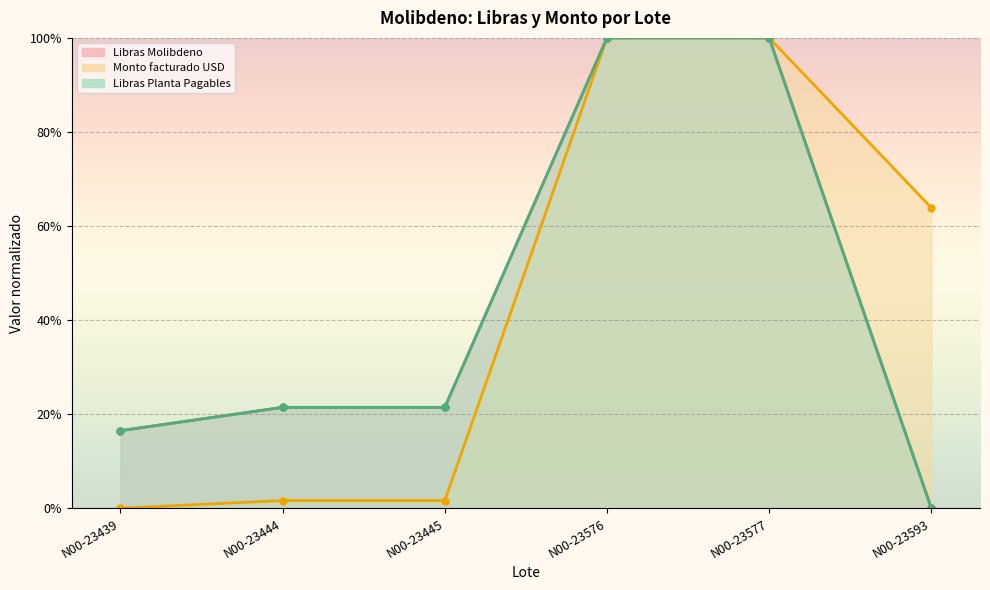

What is the sum of the Libras Molibdeno values at N00-23445 and N00-23439?

0.4